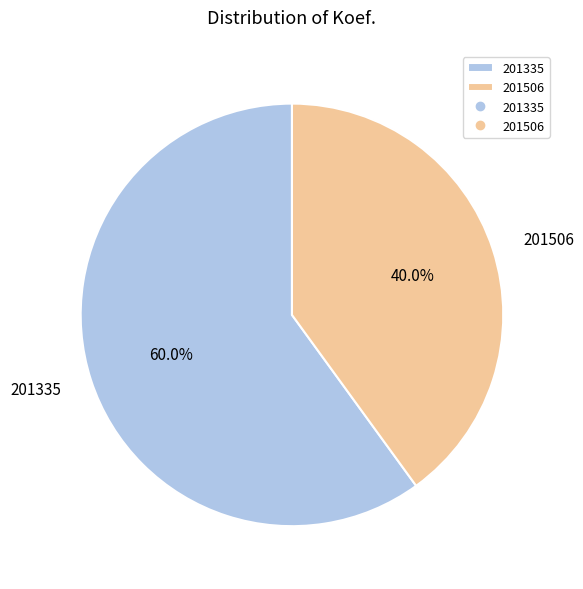

What is the smallest slice in the pie chart?

201506